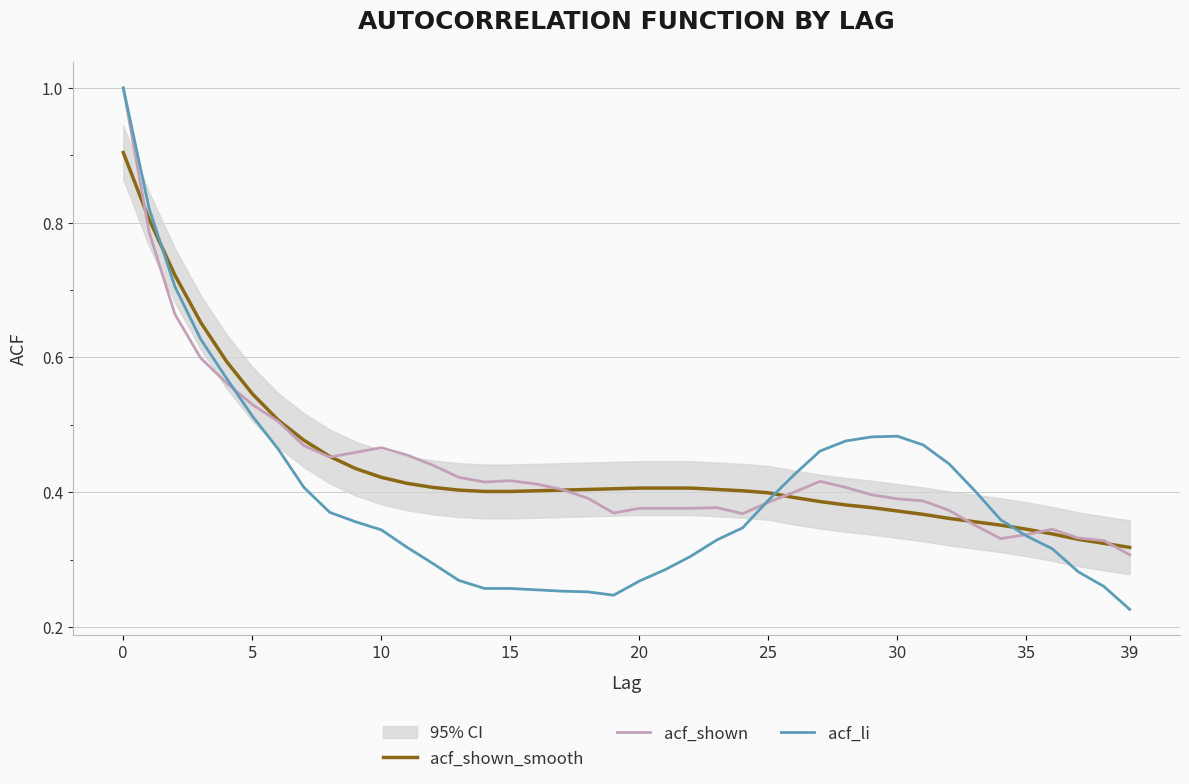

What are all the series names shown in the legend?

acf_shown_smooth, acf_shown, acf_li